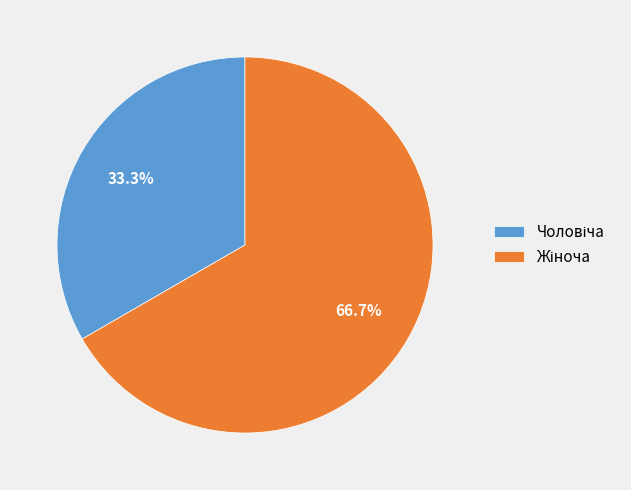

Does any single category account for the majority?

Yes